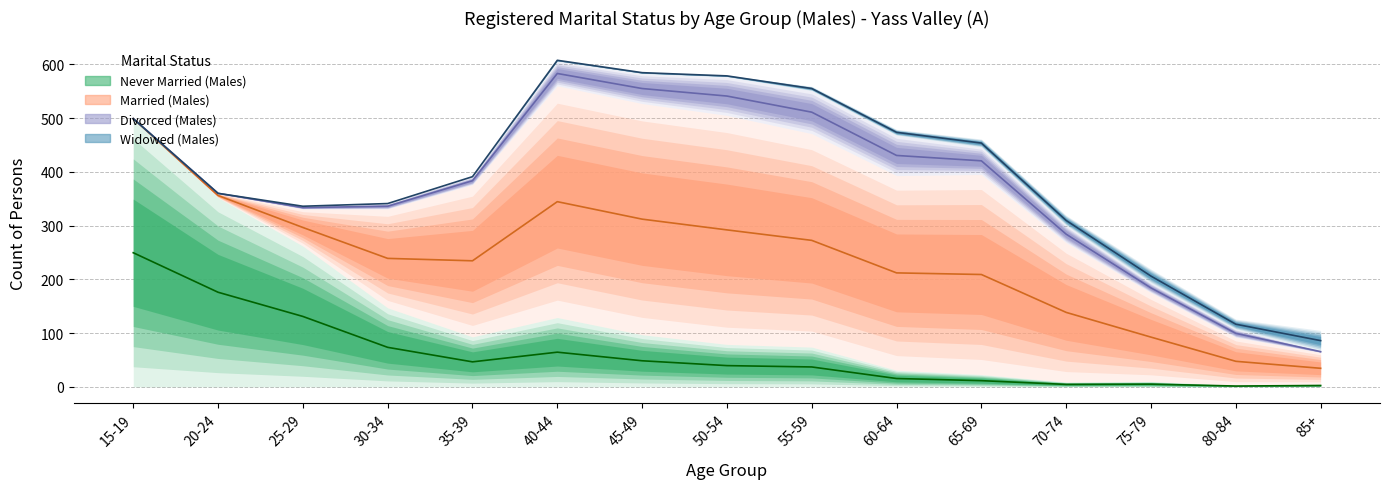

Between 80-84 and 45-49, which is larger?

45-49